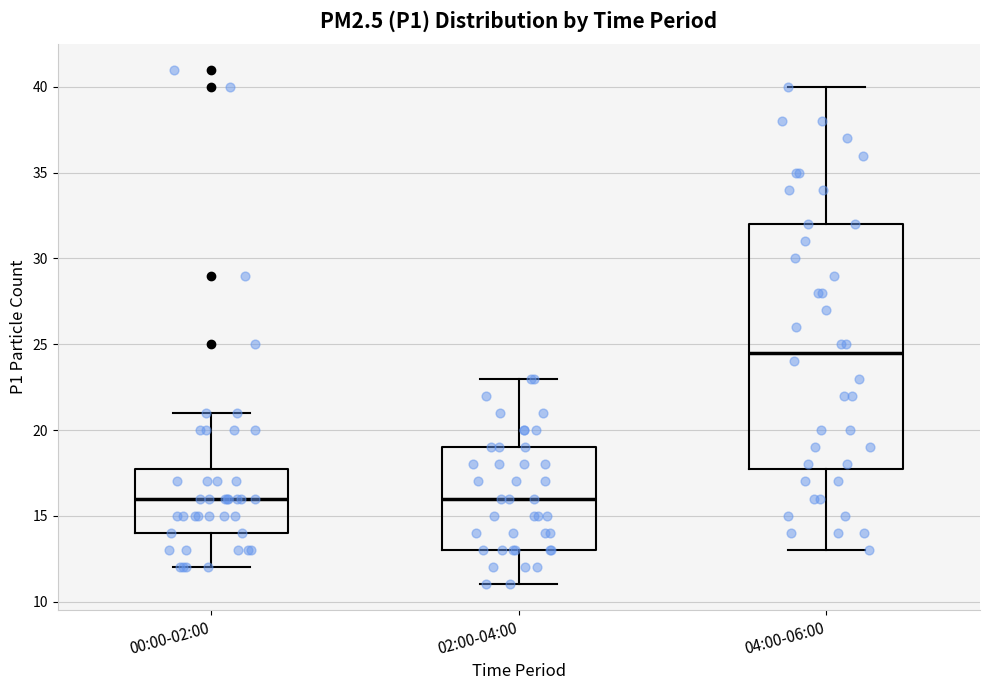

Reading left to right, transcribe this box plot: for each box, give where its median line is, the range the box spans, and where its two whiskers end, as read against the y-axis. The values are not printed on the chart, so give them approximately, as read against the axis.

00:00-02:00: median 16.0, box 14.0 to 18.0, whiskers 12.0 to 21.0
02:00-04:00: median 16.0, box 13.0 to 19.0, whiskers 11.0 to 23.0
04:00-06:00: median 24.5, box 18.0 to 32.0, whiskers 13.0 to 40.0